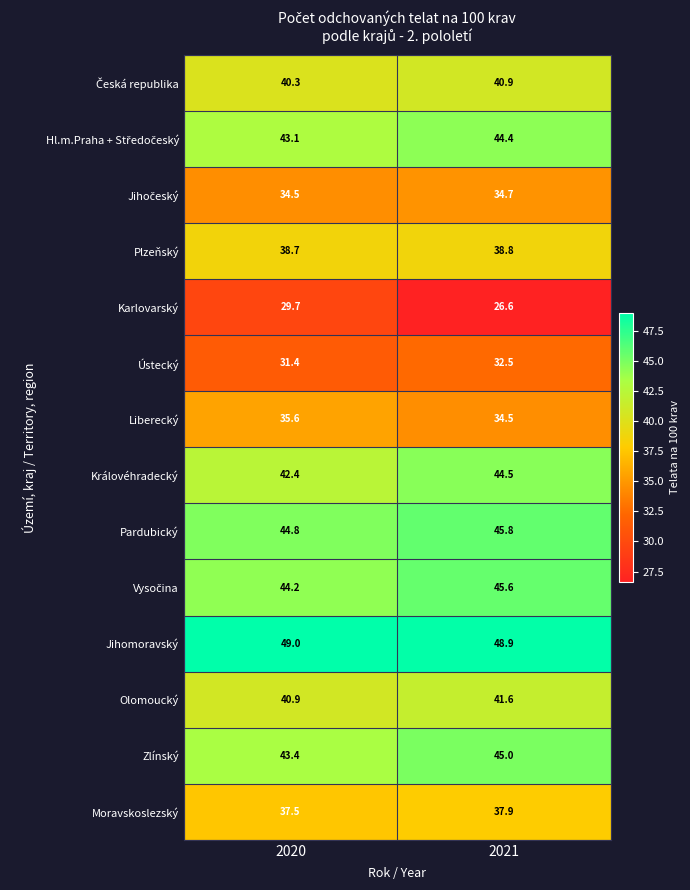

List the labels in order of Zlínský value, largest first.

2021, 2020